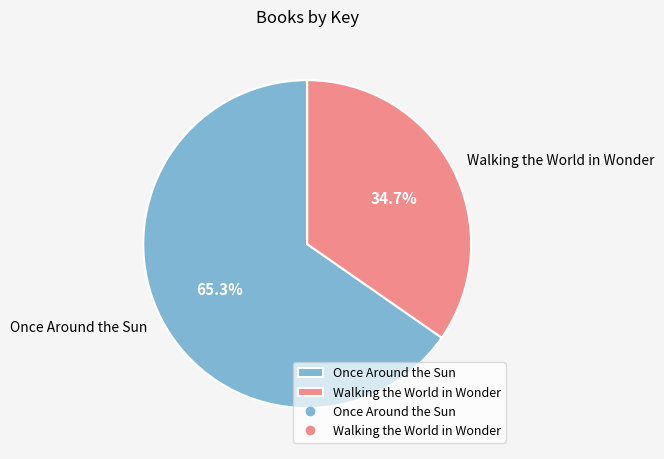

The Walking the World in Wonder slice represents 35% of the pie. True or false?

True